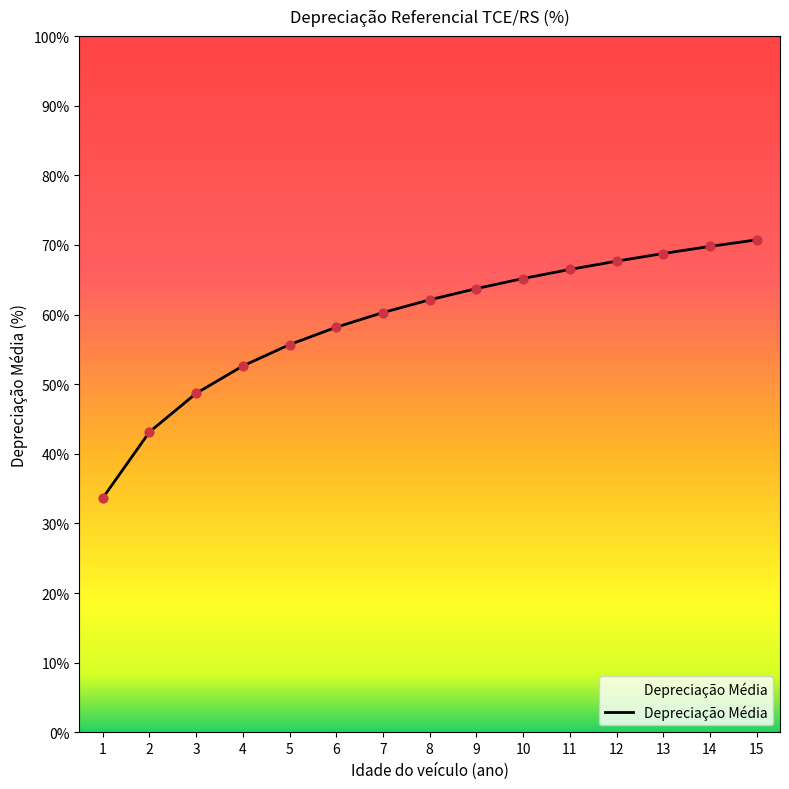

What is the change in value from 13 to 15?

+2.0